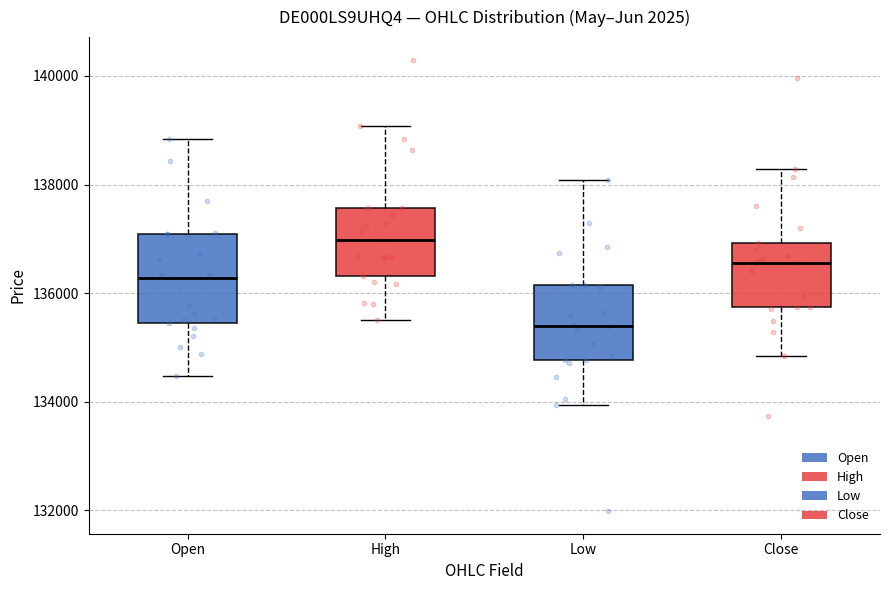

Which box has the highest median line?

High